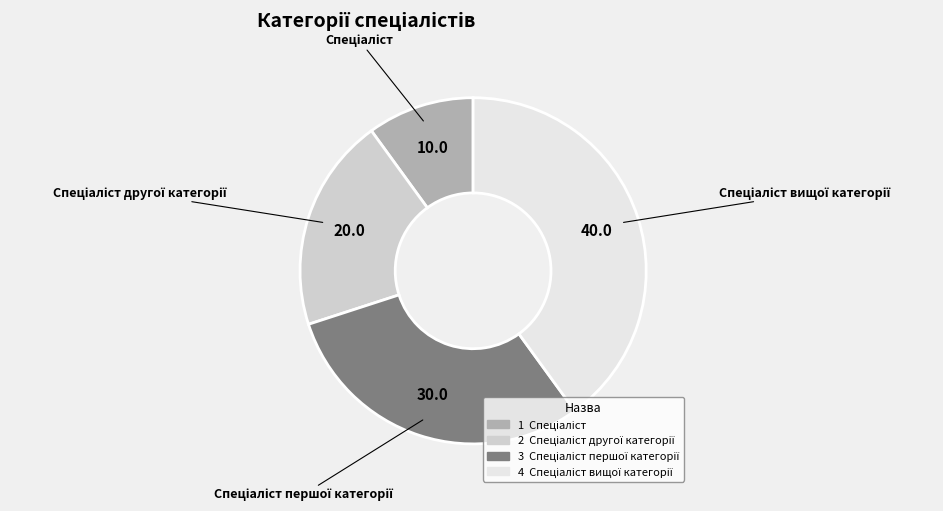

Is there any slice that represents more than half of the pie?

No